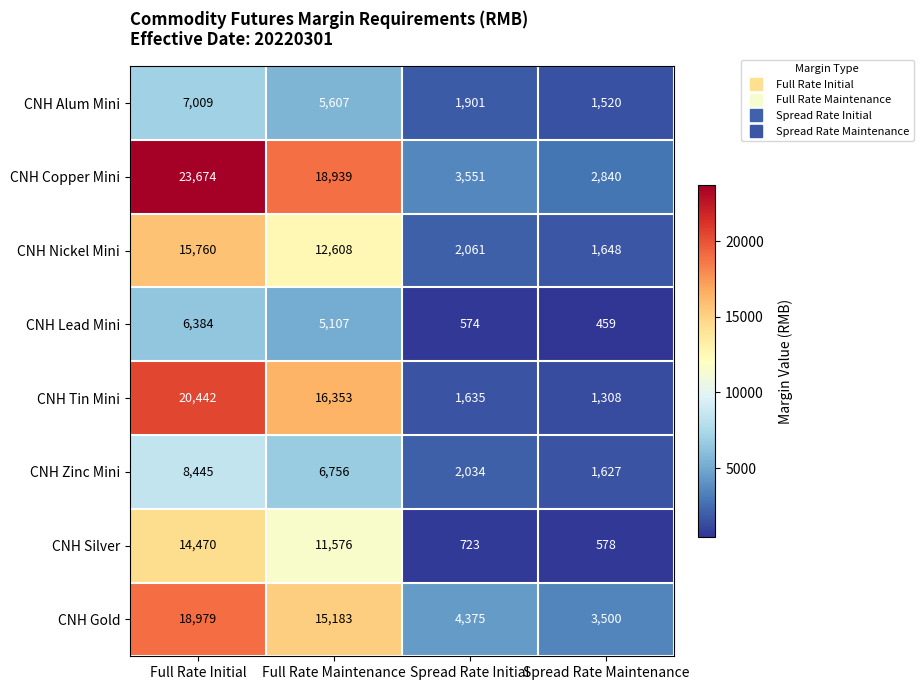

What is the difference between the maximum and minimum values in the CNH Alum Mini series?

5489